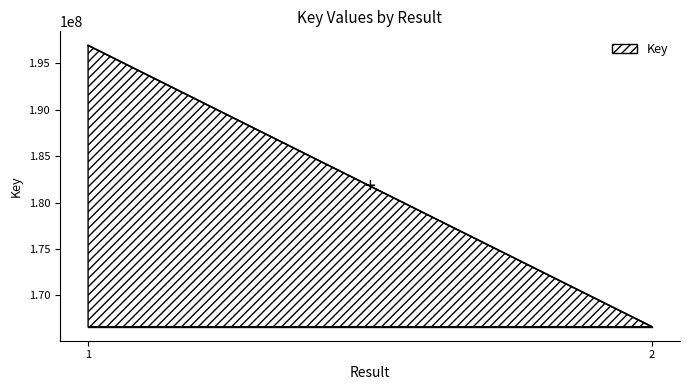

What is the greatest value displayed?

196924523.0